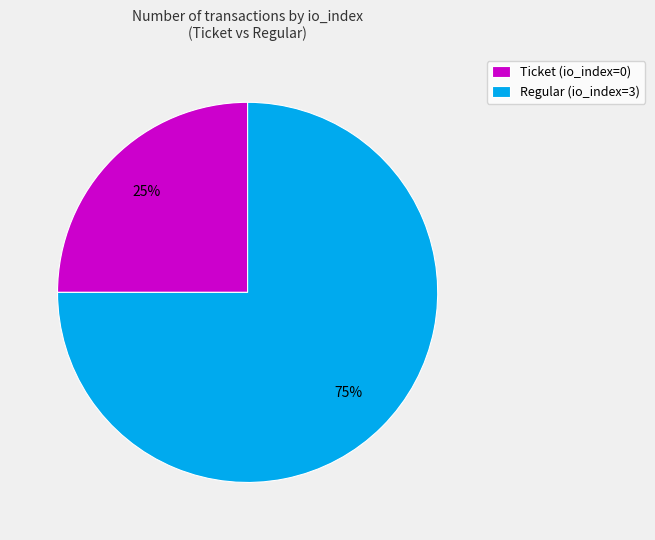

What is the majority slice?

Regular (io_index=3)